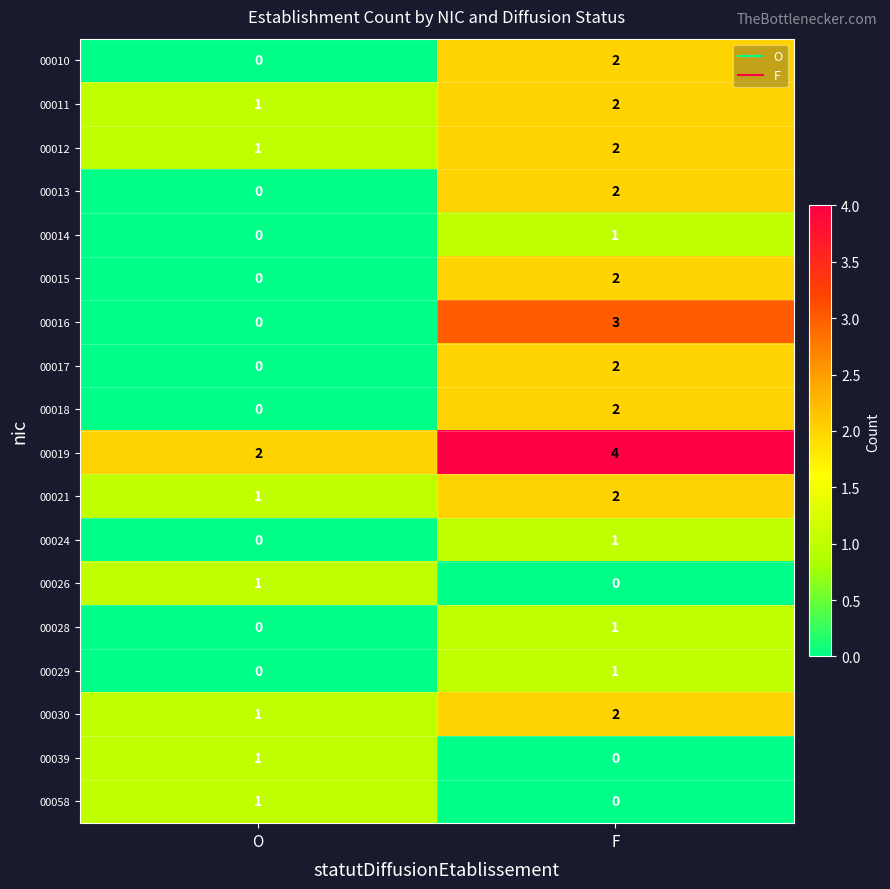

Where is 00058 nearest to the value 0?

F